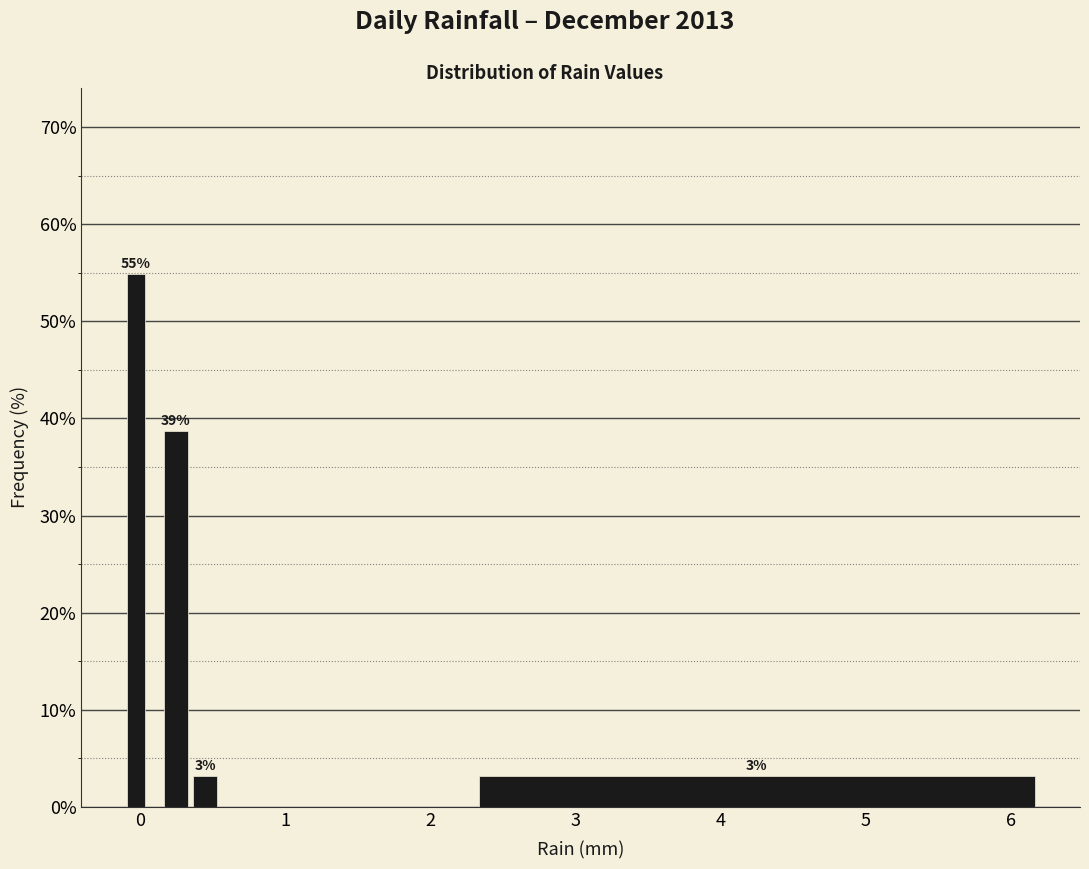

Around what value on the x-axis is the tallest bar? Give the approximate position of its centre, as read against the axis.

0.0